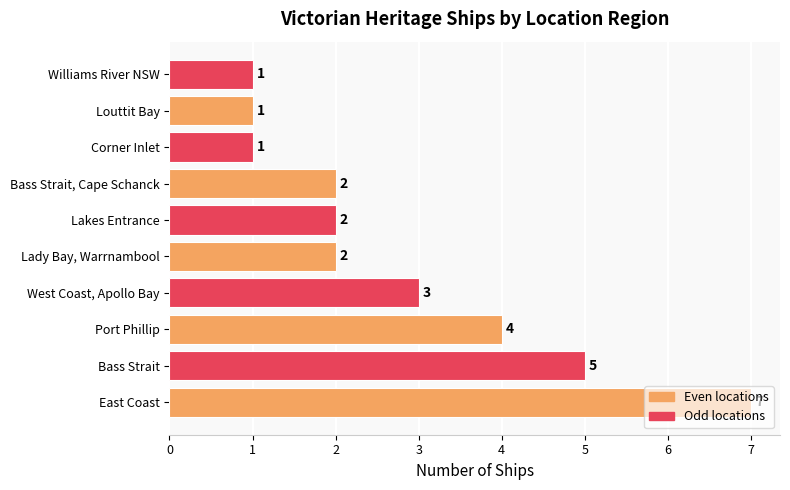

What is the ratio of the value at Bass Strait, Cape Schanck to the value at Lady Bay, Warrnambool?

1.0